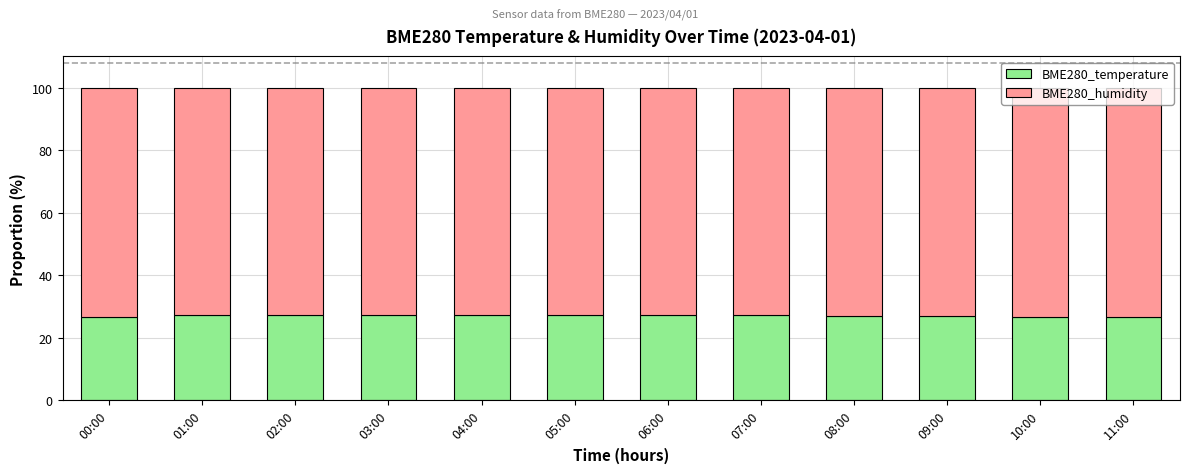

The BME280_temperature series shows 7.1 at 04:00. True or false?

False